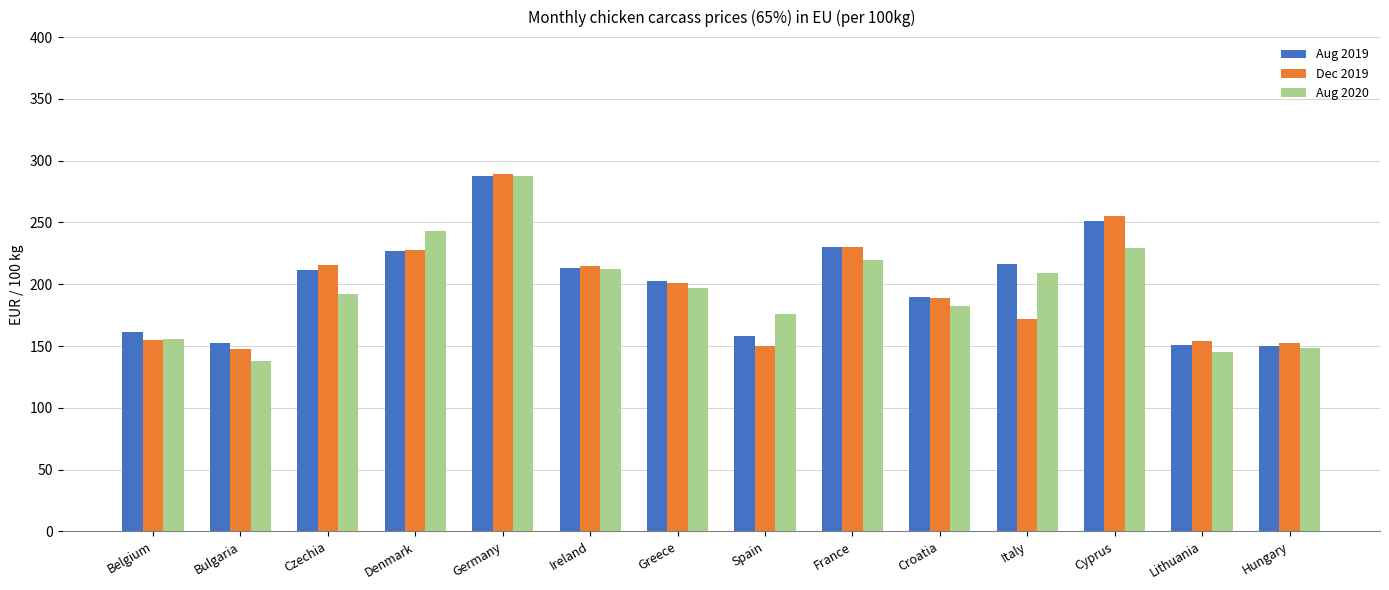

What is the label of the 11th bar from the right?

Denmark